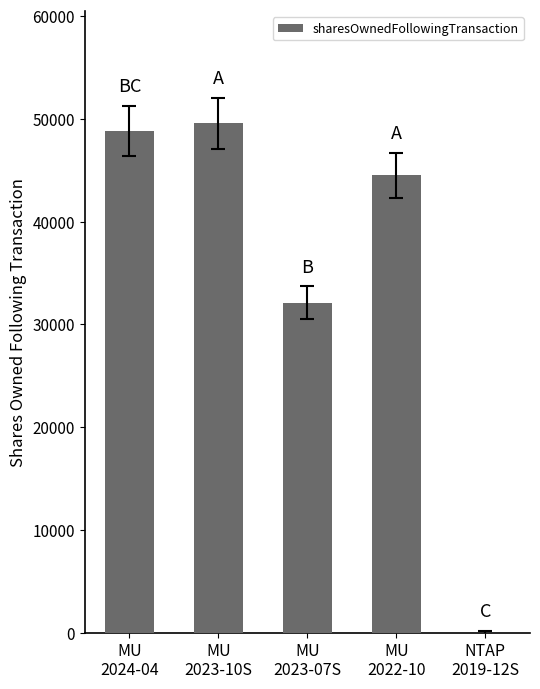

How many data points does each series have?

5